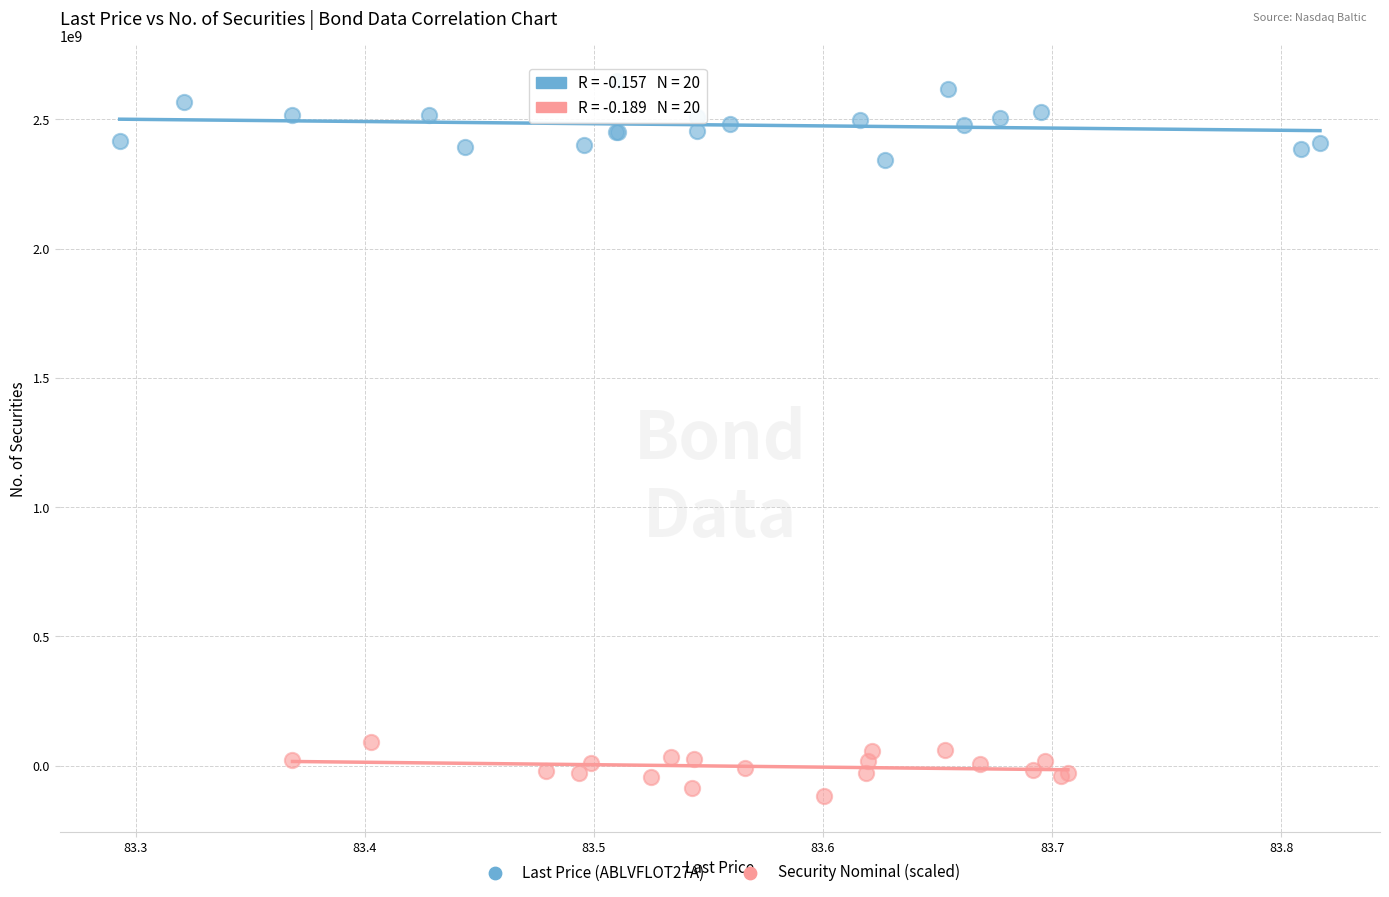

Which series reaches the minimum Y coordinate?

Security Nominal (scaled)